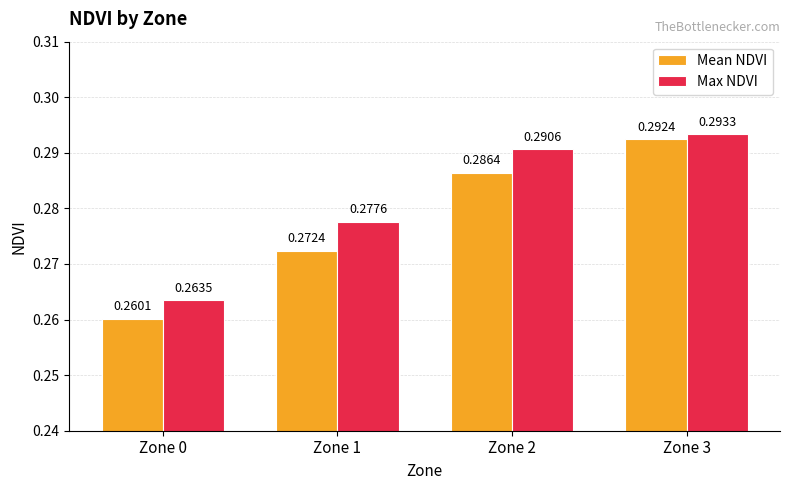

What is the sum of the Max NDVI values at Zone 2 and Zone 0?

0.6